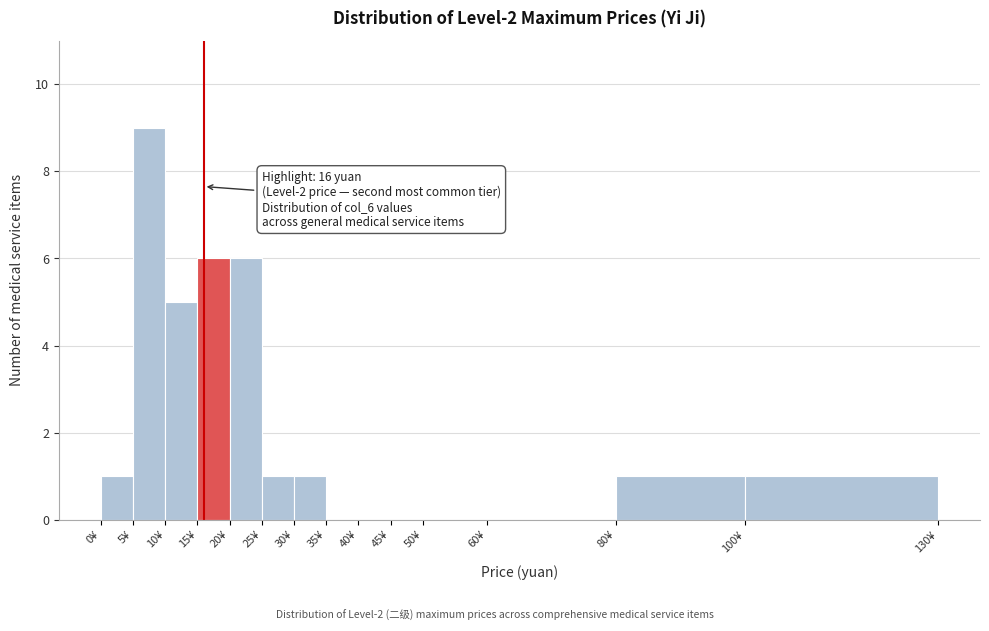

Over which range of the x-axis is the bar tallest?

5 to 10